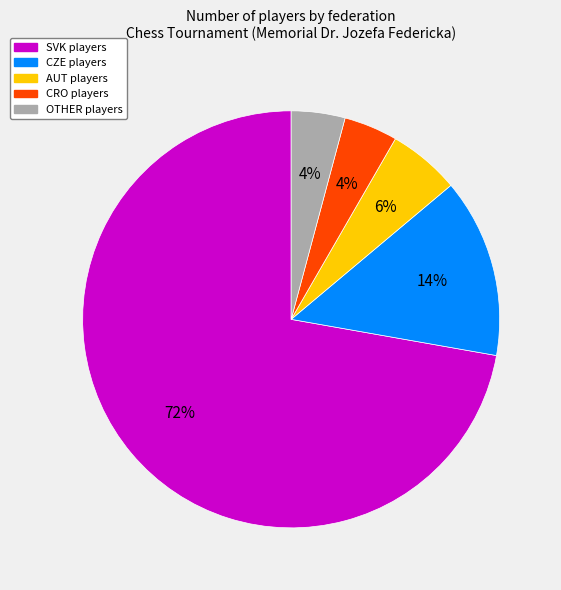

Does any single category account for the majority?

Yes